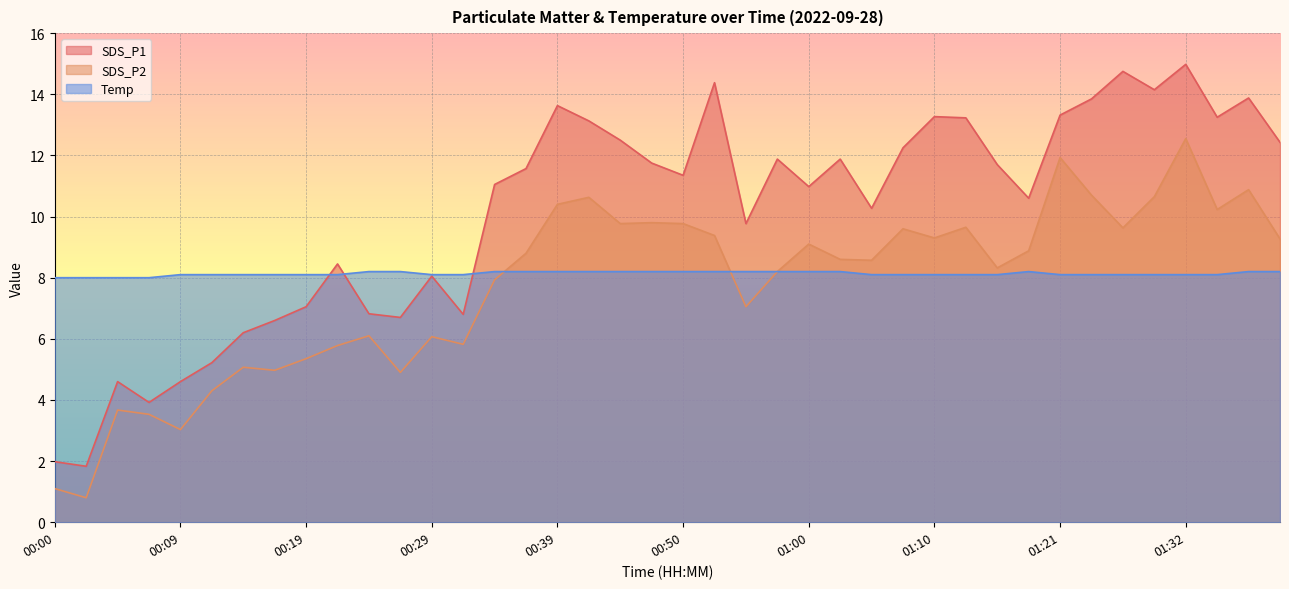

What is the difference between the maximum and second lowest values in the SDS_P2 series?

11.5